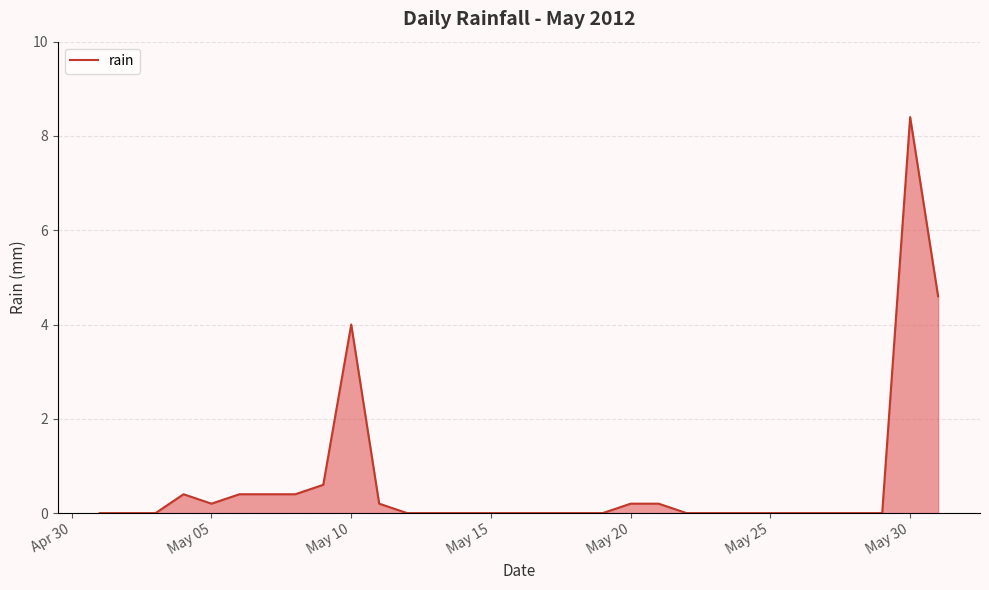

Reading left to right, list all the values displayed in this chart.

0.0	0.0	0.0	0.4	0.2	0.4	0.4	0.4	0.6	4.0	0.2	0.0	0.0	0.0	0.0	0.0	0.0	0.0	0.0	0.2	0.2	0.0	0.0	0.0	0.0	0.0	0.0	0.0	0.0	8.4	4.6